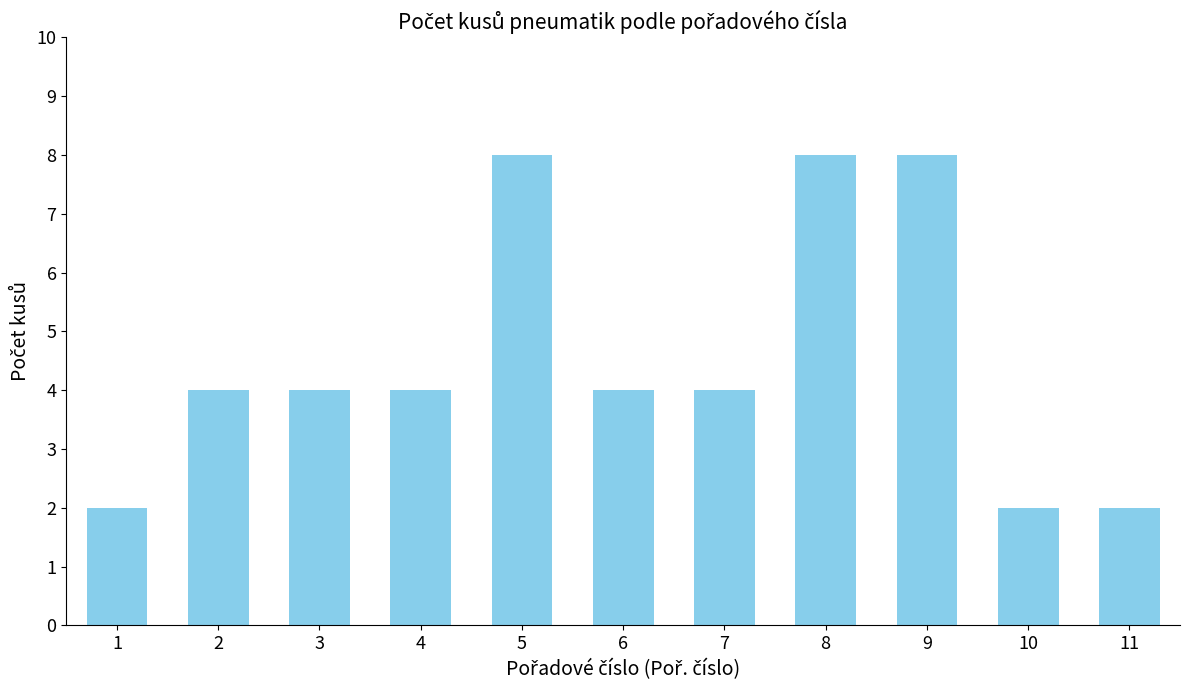

The chart shows a value of 5 at 8. True or false?

False